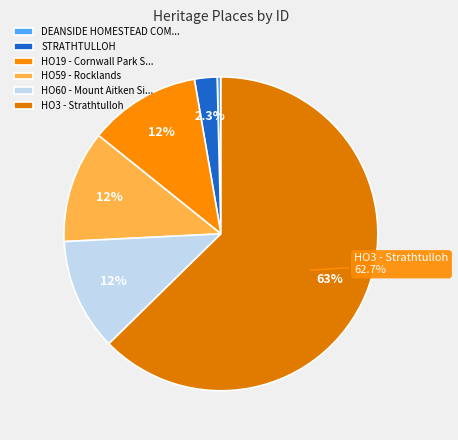

How many slices are in this pie chart?

6